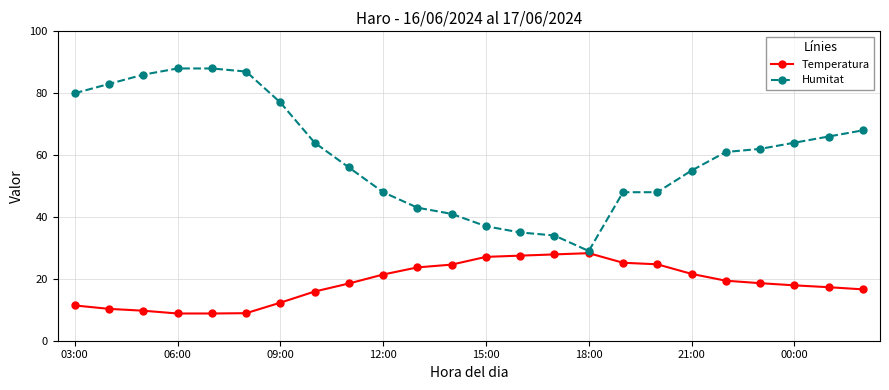

Which series has the largest total across all categories?

Humitat